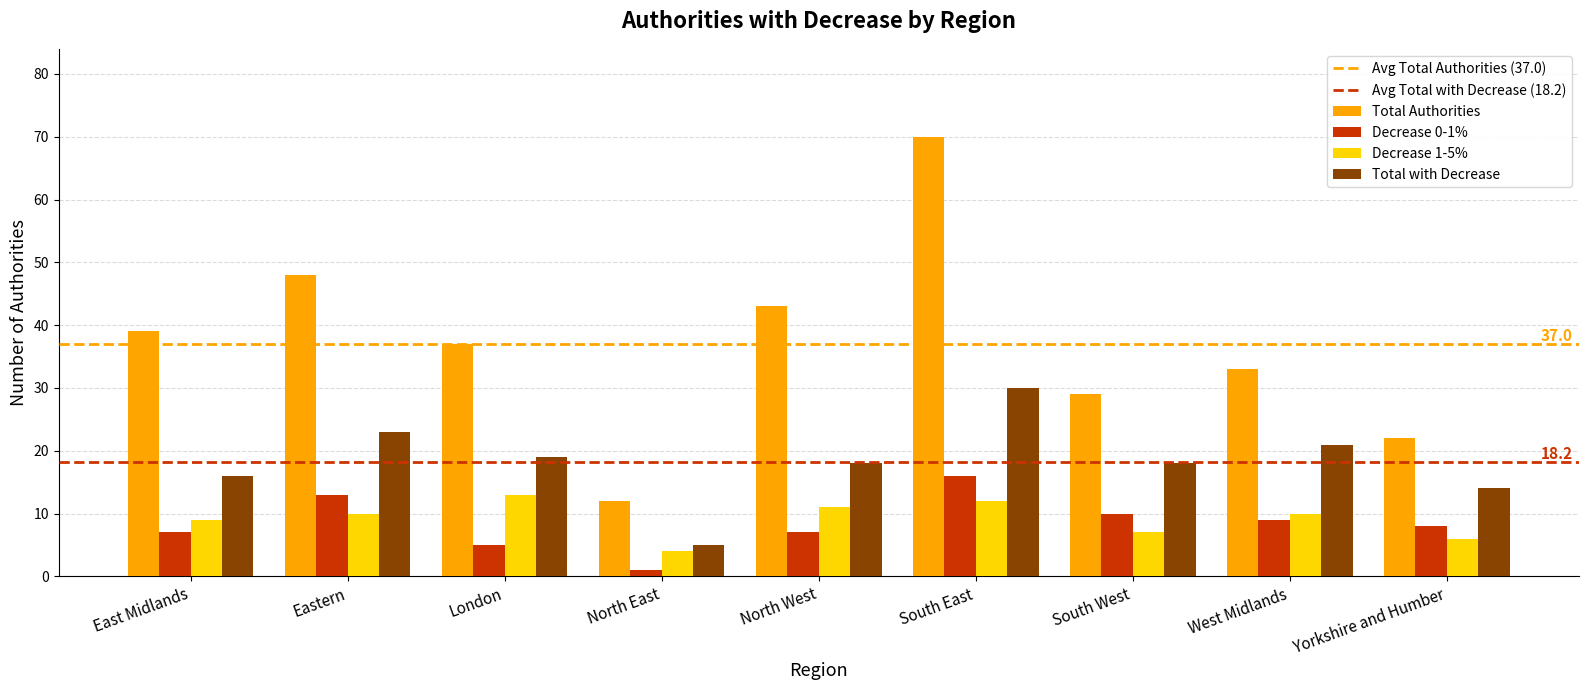

True or false: Decrease 0-1% has a value of 13 at South West.

False